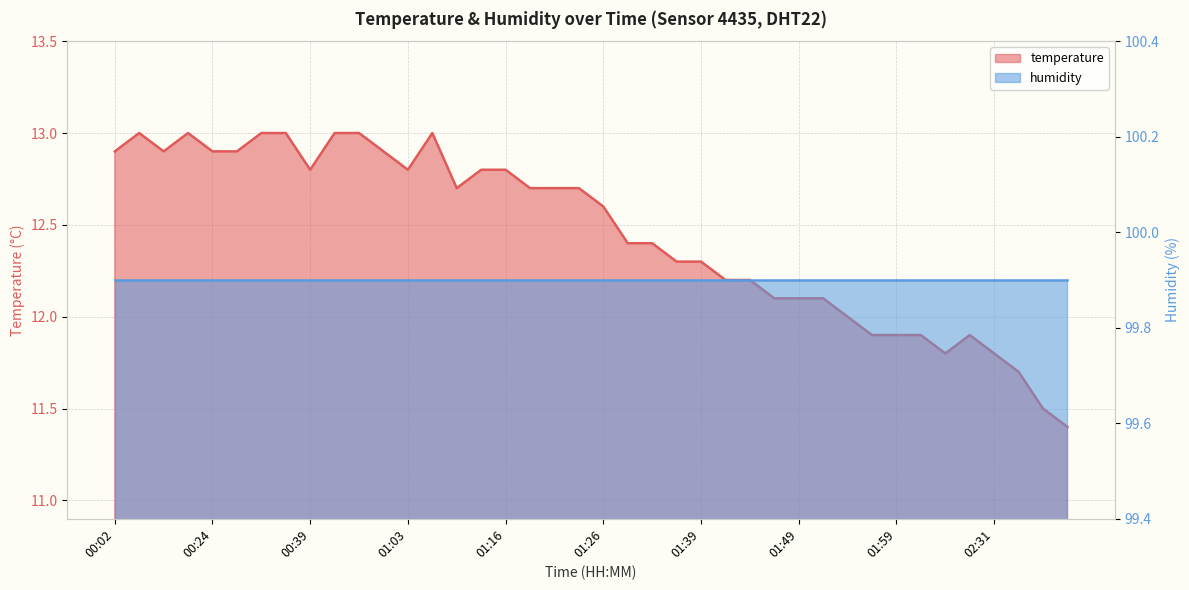

How many interior local valleys (lower than both neighbors) does the data have?

5